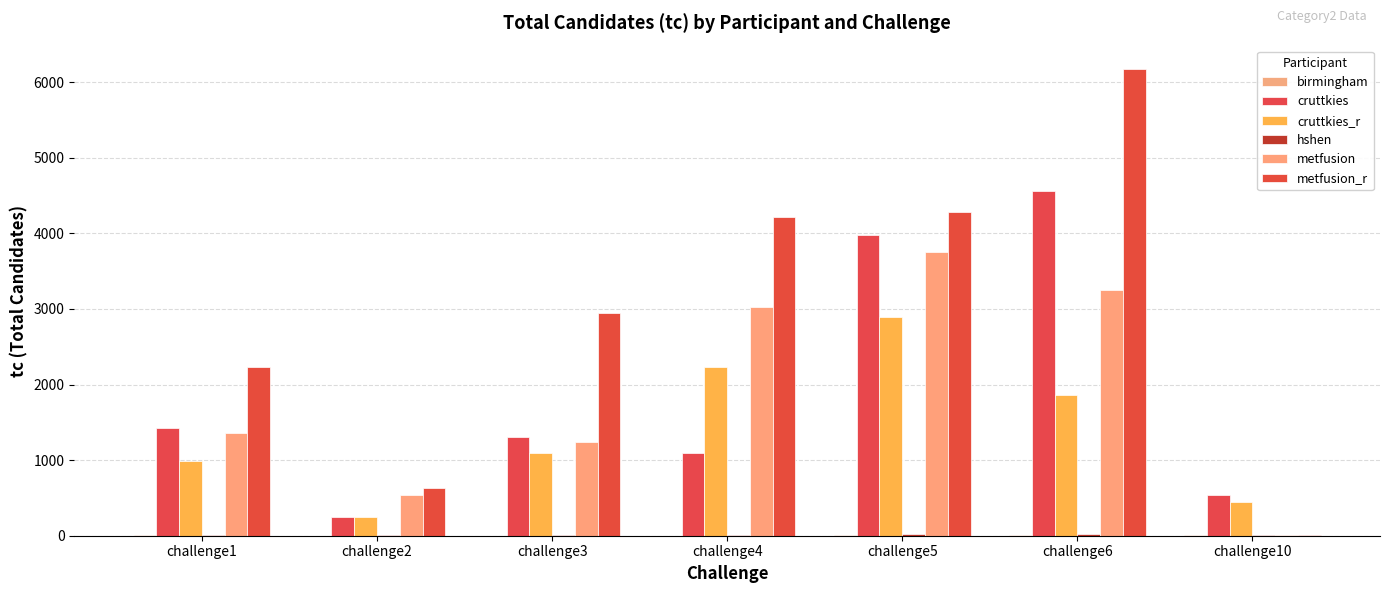

How many series are shown in this chart?

6